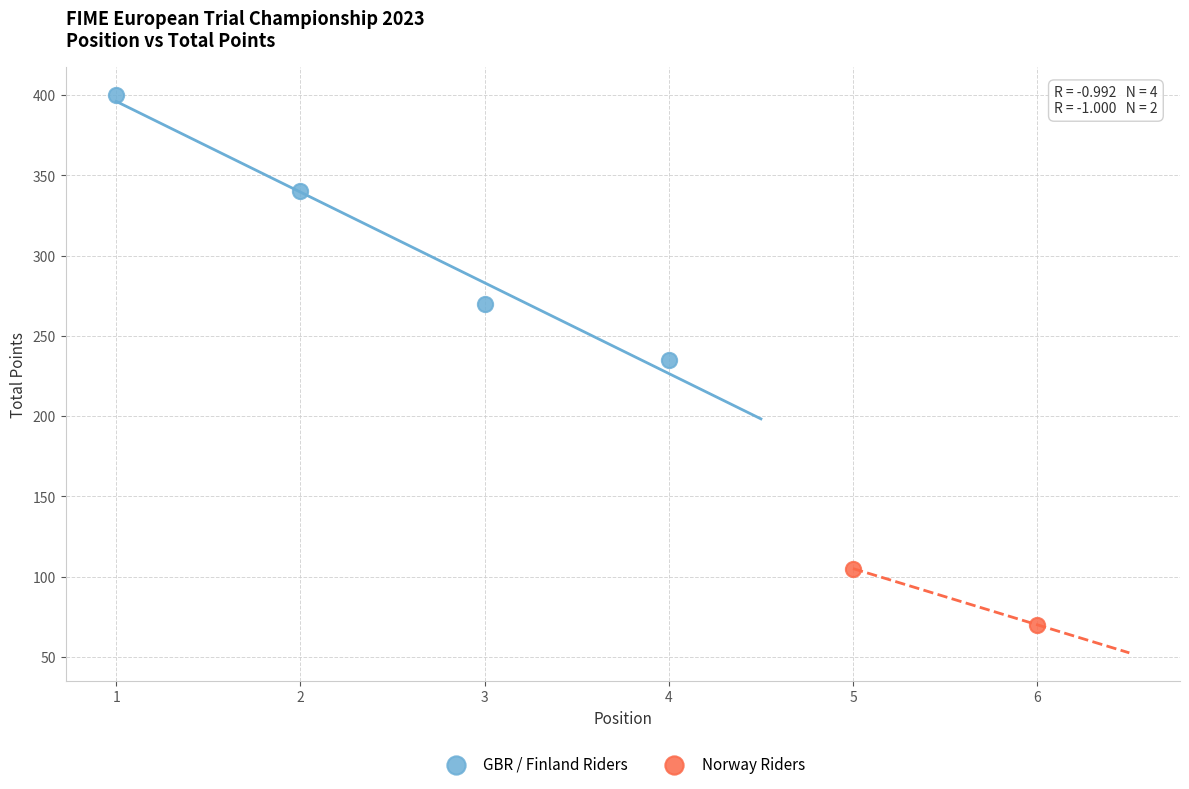

Which series contains the lowest Y value?

Norway Riders